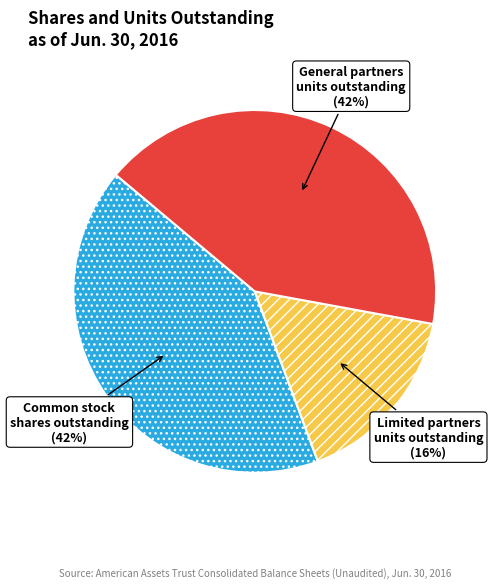

To the nearest percent, what is the average slice percentage?

33%